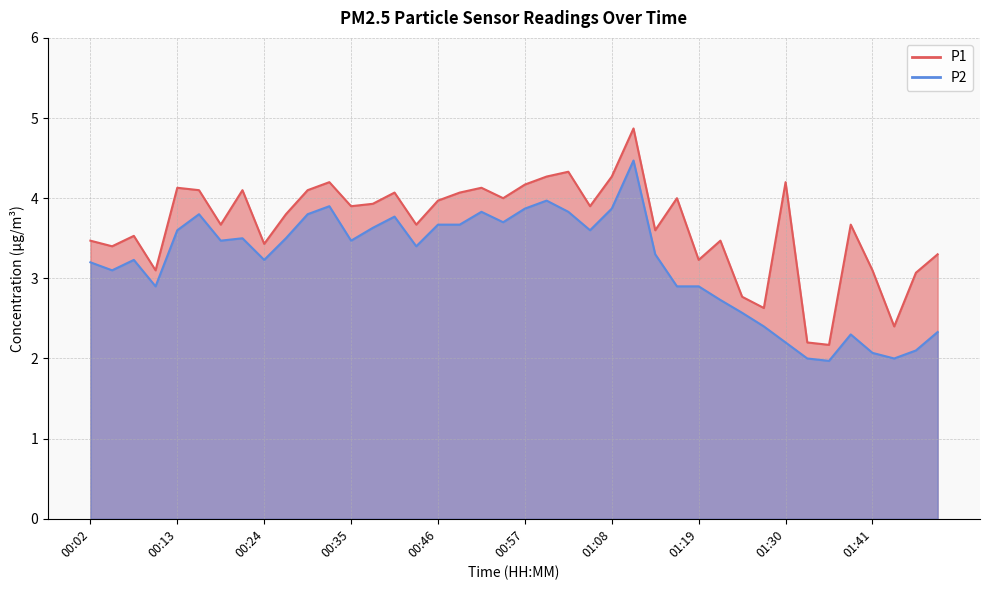

What is the difference between the maximum and minimum values in the P1 series?

2.7